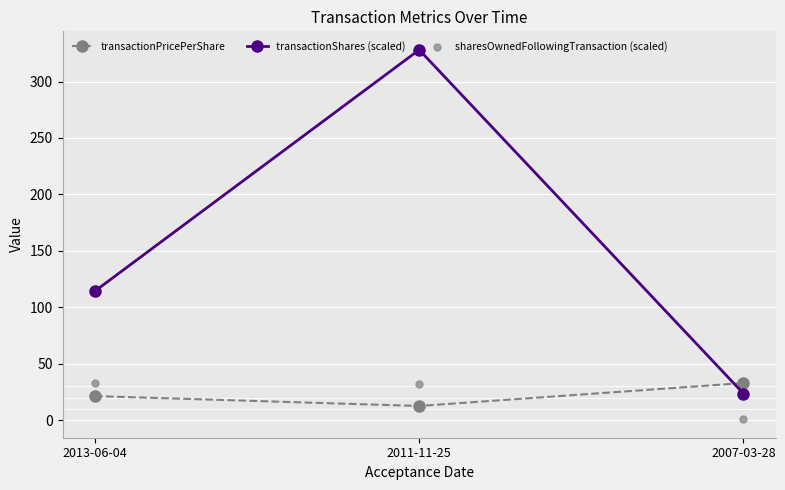

What are all the series names shown in the legend?

transactionPricePerShare, transactionShares (scaled), sharesOwnedFollowingTransaction (scaled)